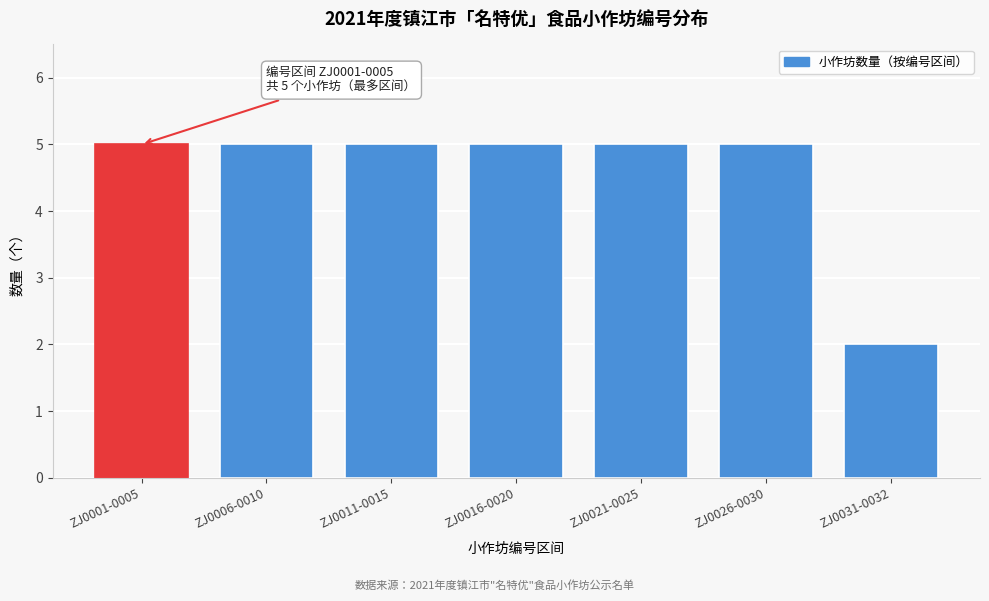

Reading left to right, extract all data points from this chart.

ZJ0001-0005=5	ZJ0006-0010=5	ZJ0011-0015=5	ZJ0016-0020=5	ZJ0021-0025=5	ZJ0026-0030=5	ZJ0031-0032=2